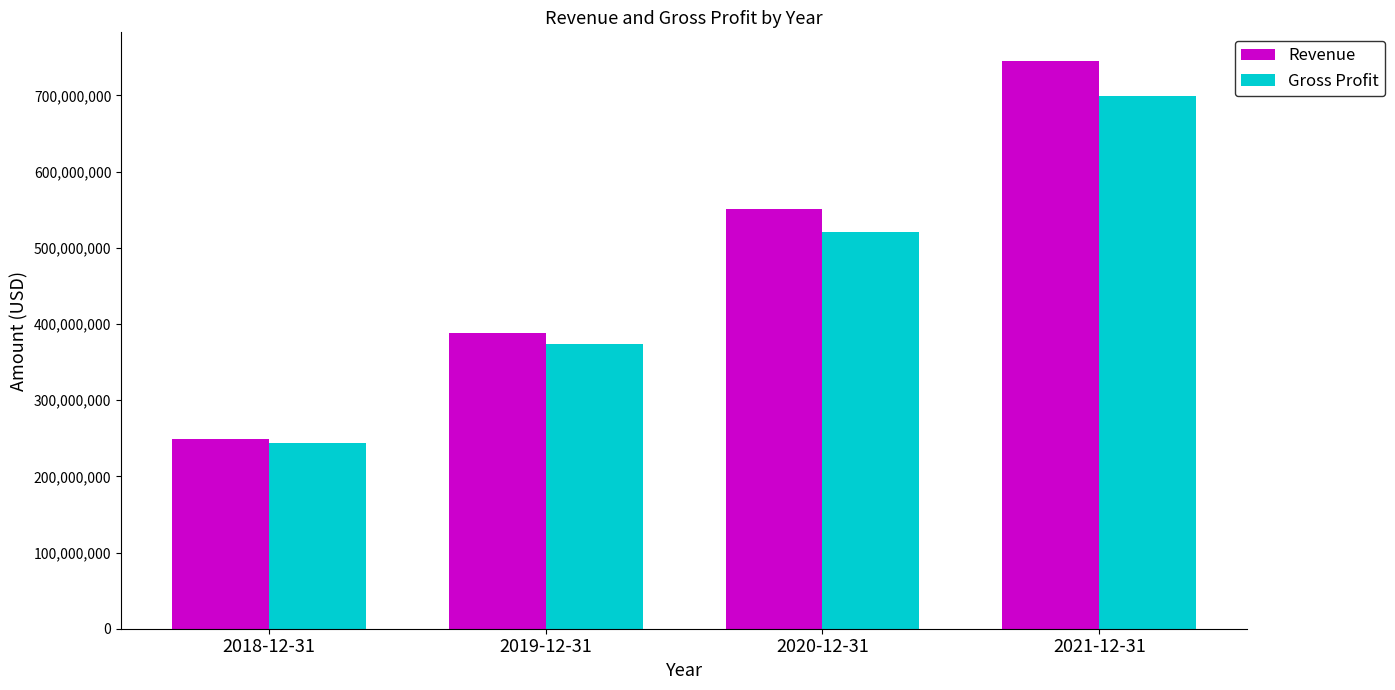

What is the minimum value for Revenue?

249522000